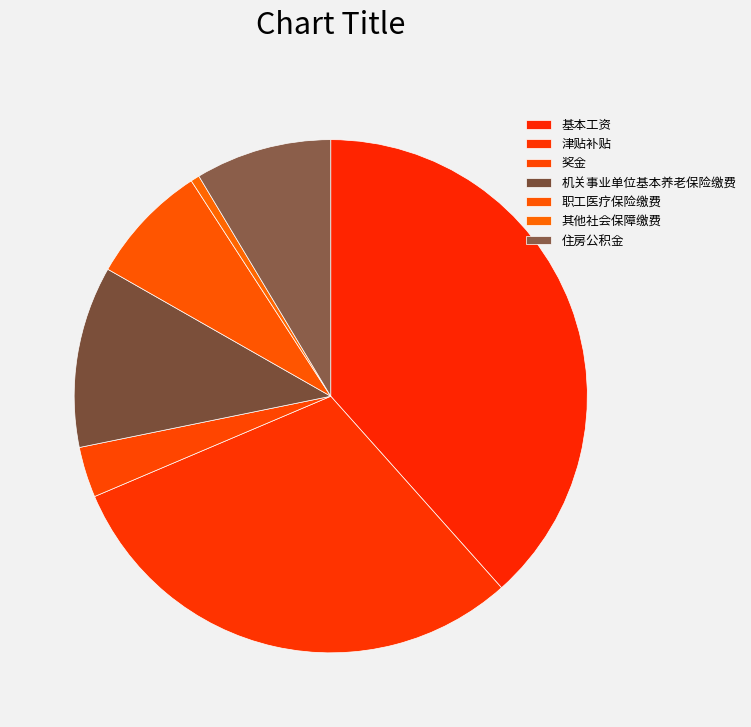

Combined, do 津贴补贴 and 其他社会保障缴费 account for over 50%?

No